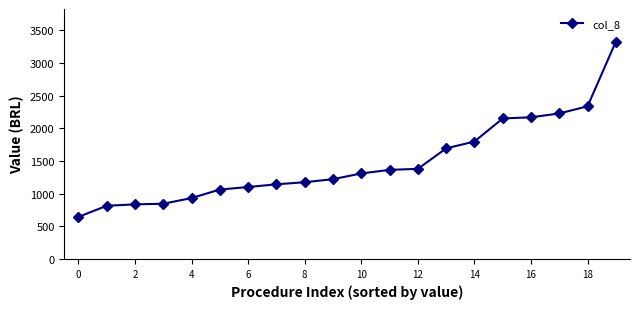

What is the value of the 7th point from the left?

1101.6